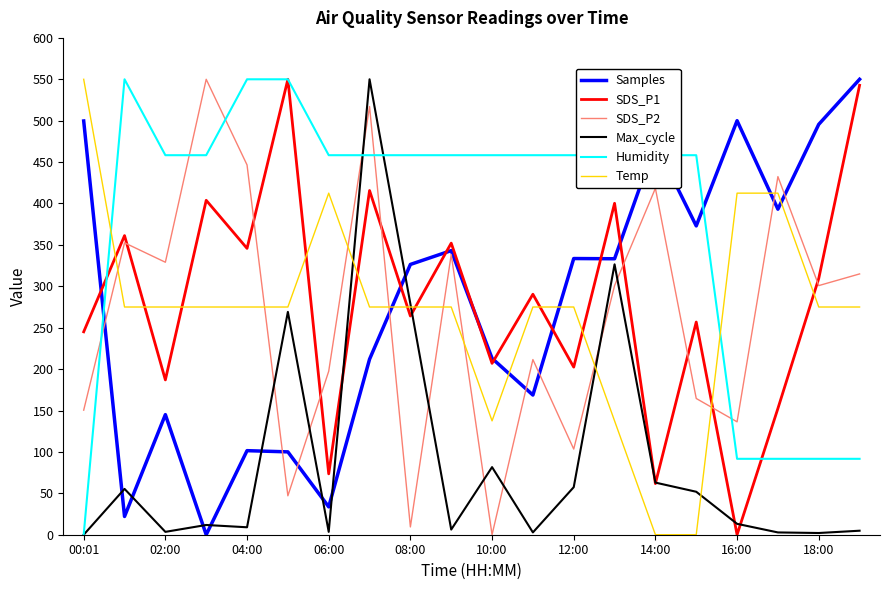

Which series has the largest total across all categories?

Humidity